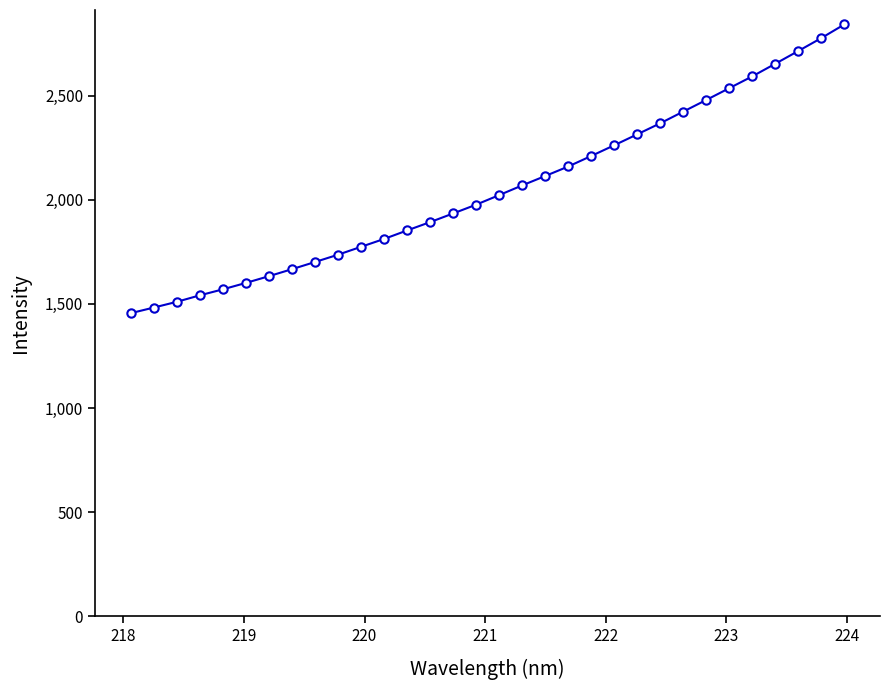

What is the difference between the maximum and second lowest values?

1360.3